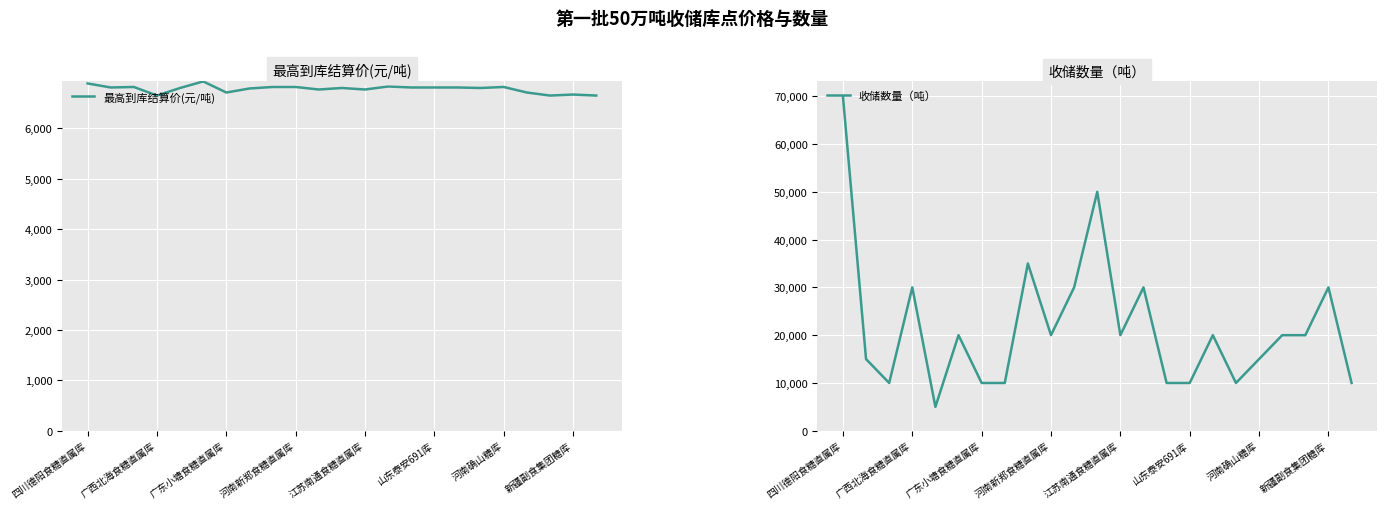

True or false: 最高到库结算价(元/吨) has more than 1 interior local peaks.

True